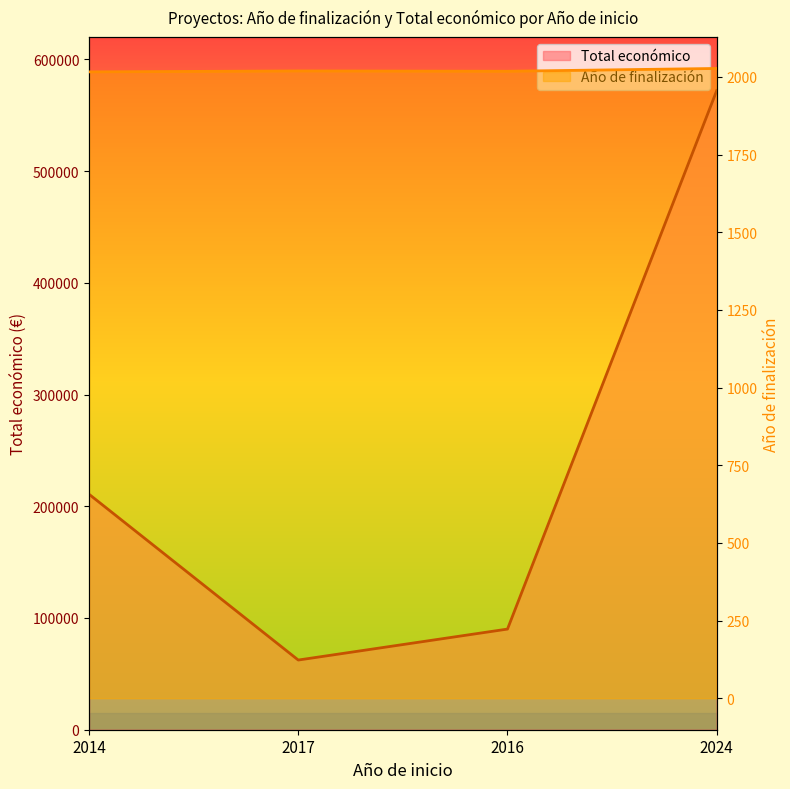

Is it true that Año de finalización equals 824 at 2024?

False